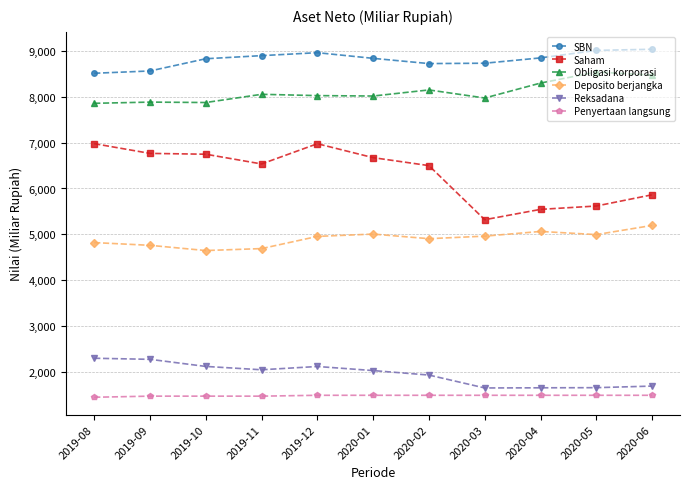

What is the sum of all Reksadana values?

21458.8